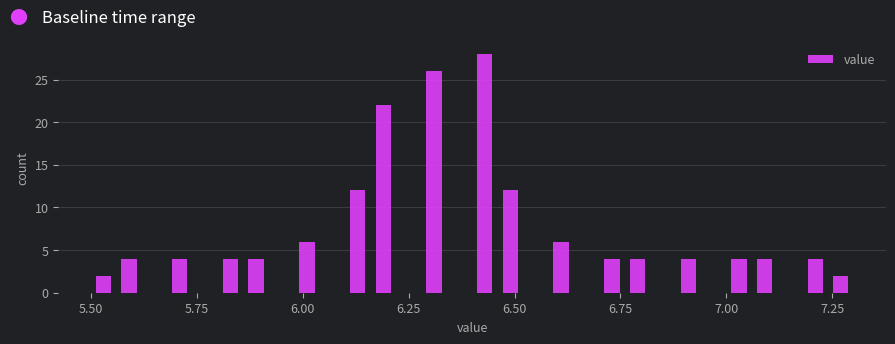

Around what value on the x-axis is the tallest bar? Give the approximate position of its centre, as read against the axis.

6.45